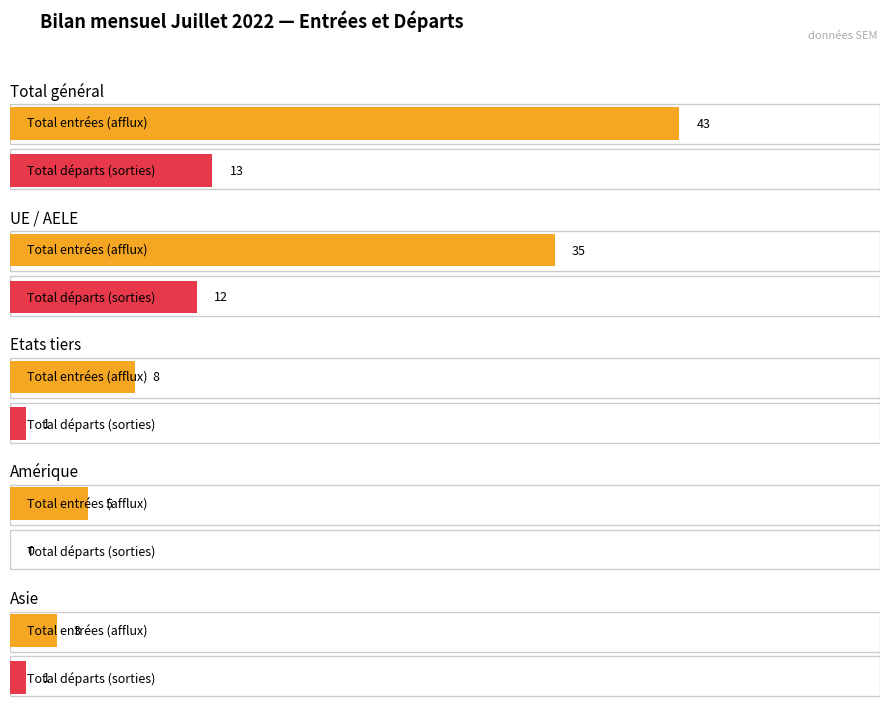

Between Total général and Asie, which series saw the biggest shift?

Total entrées (afflux)